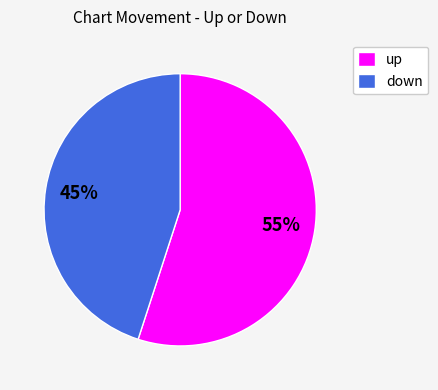

What percentage is the up slice, to the nearest percent?

55%